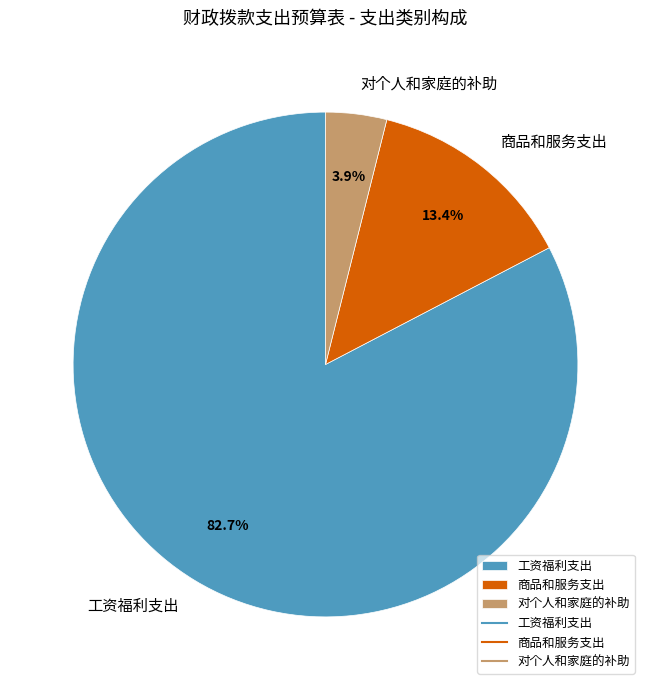

Rank the categories by value from lowest to highest.

对个人和家庭的补助, 商品和服务支出, 工资福利支出